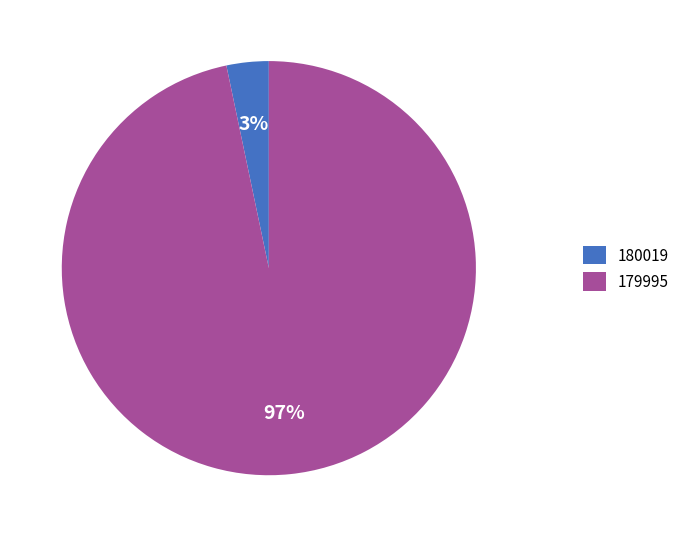

Between 179995 and 180019, which is larger?

179995